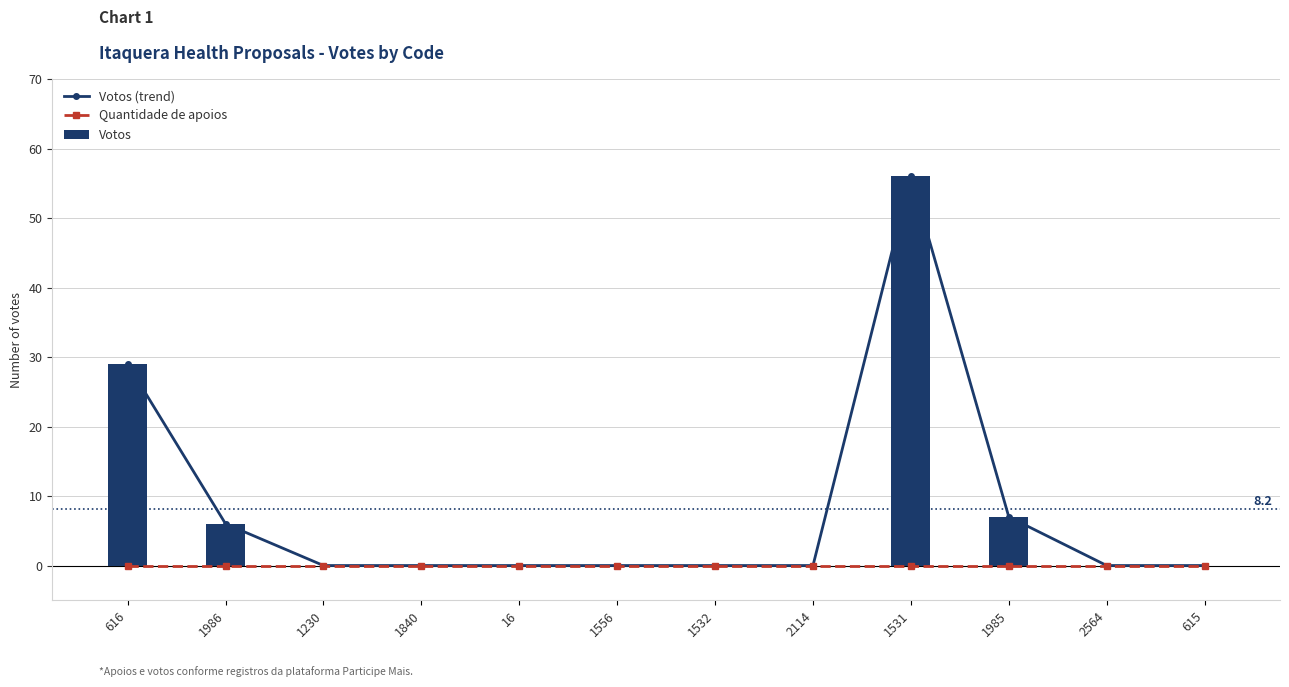

Reading right to left, list all the values displayed in this chart.

Votos (trend): 615=0	2564=0	1985=7	1531=56	2114=0	1532=0	1556=0	16=0	1840=0	1230=0	1986=6	616=29
Quantidade de apoios: 615=0	2564=0	1985=0	1531=0	2114=0	1532=0	1556=0	16=0	1840=0	1230=0	1986=0	616=0
Votos: 615=0	2564=0	1985=7	1531=56	2114=0	1532=0	1556=0	16=0	1840=0	1230=0	1986=6	616=29